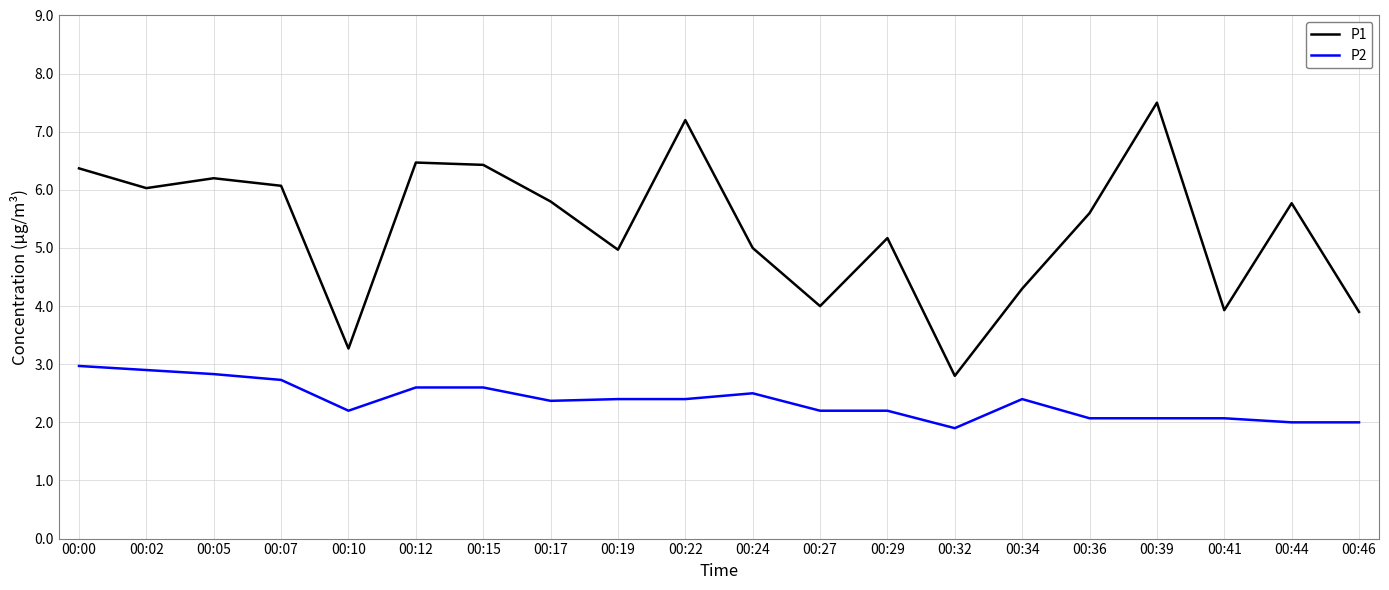

Count the number of categories in the chart.

20